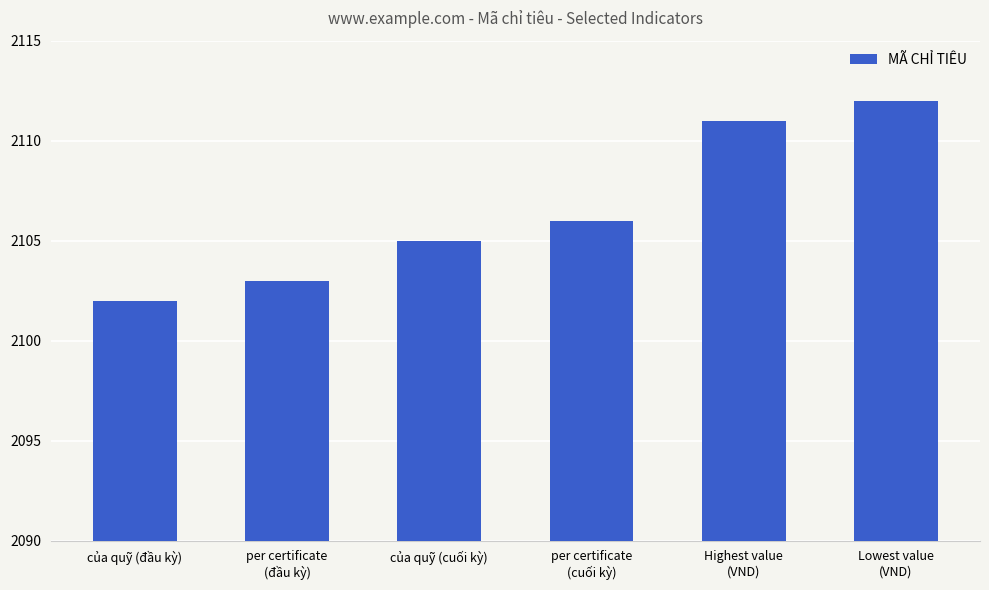

Rank the categories by value from highest to lowest.

Lowest value
(VND), Highest value
(VND), per certificate
(cuối kỳ), của quỹ (cuối kỳ), per certificate
(đầu kỳ), của quỹ (đầu kỳ)